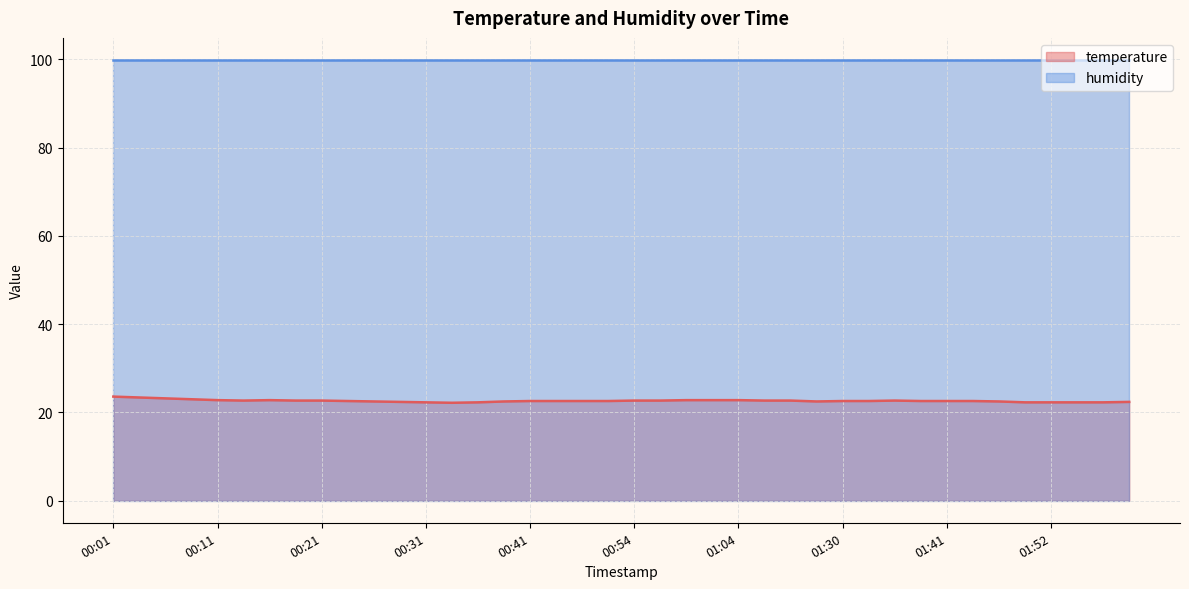

Does the chart display data point markers on the line(s)?

No